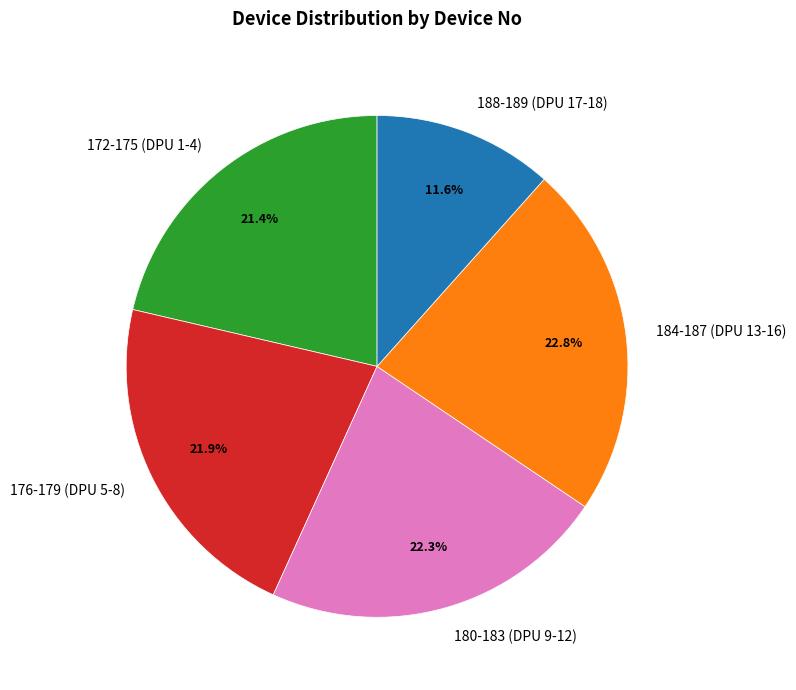

Is there any slice that represents more than half of the pie?

No